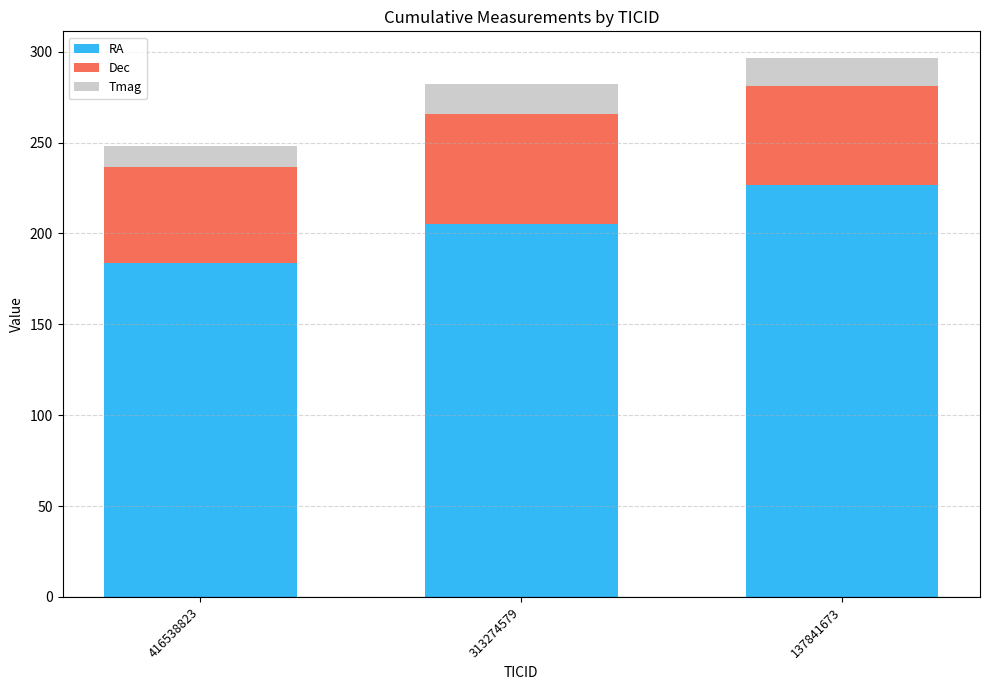

Reading right to left, what are the values for RA?

137841673=226.5	313274579=205.3	416538823=183.9